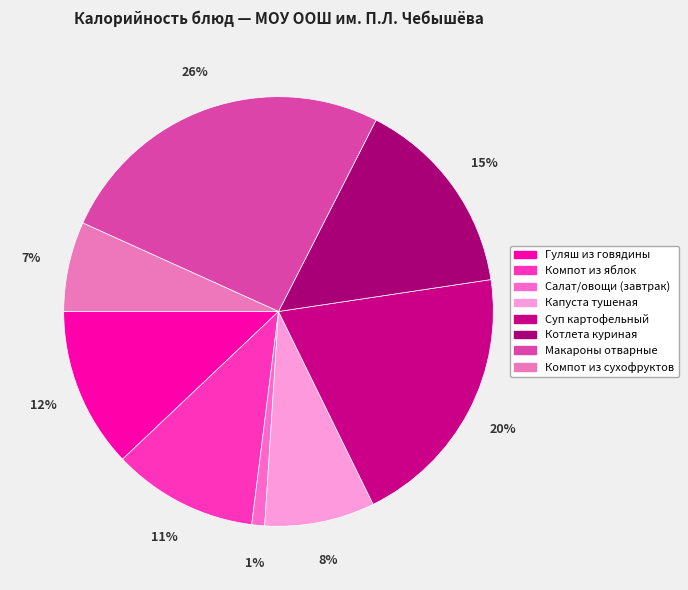

How many segments does this pie chart have?

8